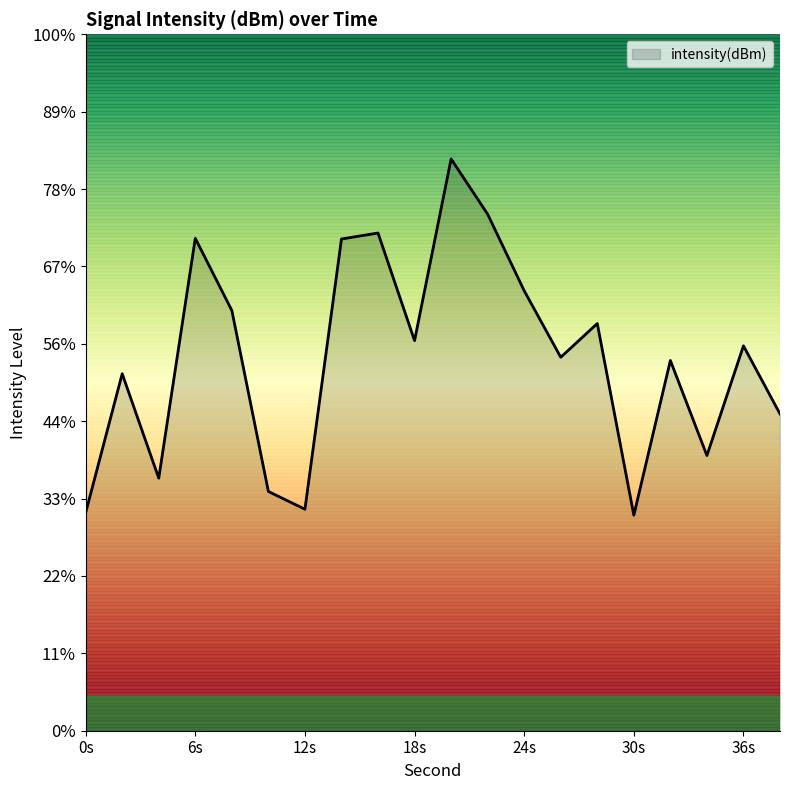

Where is the data nearest to the value -119?

24s